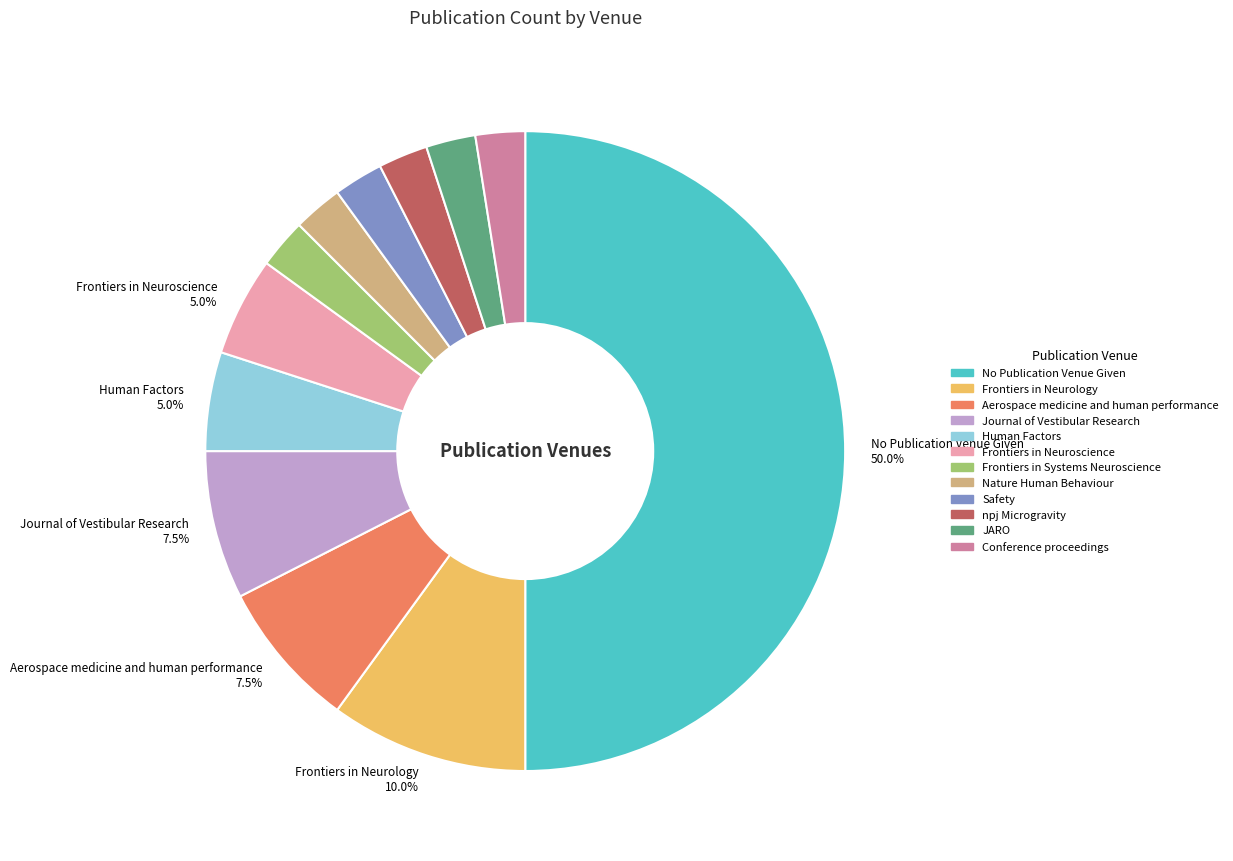

What is the largest slice in the pie chart?

No Publication Venue Given